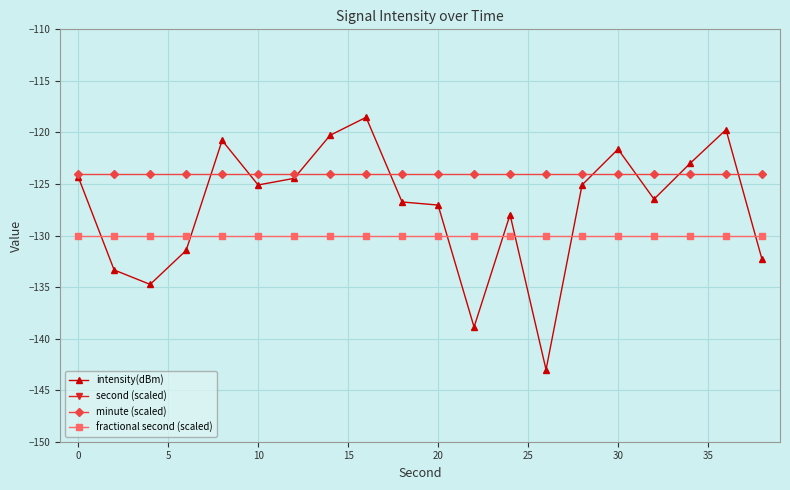

What are all the series names shown in the legend?

intensity(dBm), second (scaled), minute (scaled), fractional second (scaled)